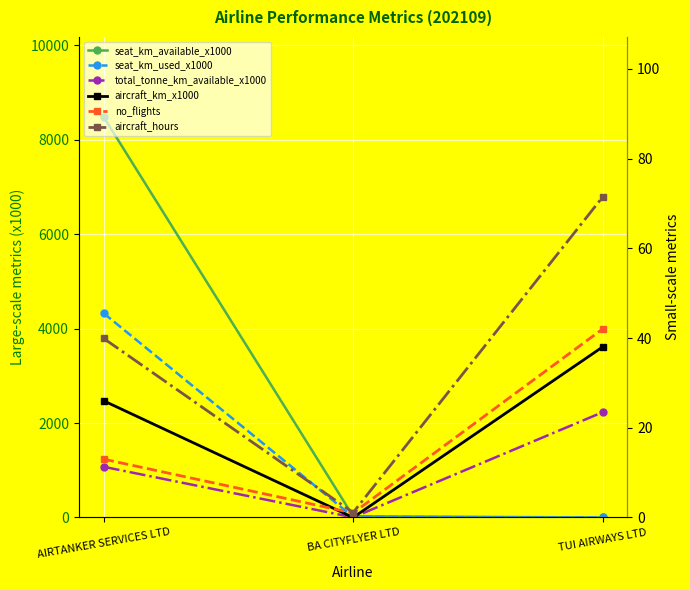

Which series has the largest total across all categories?

seat_km_available_x1000